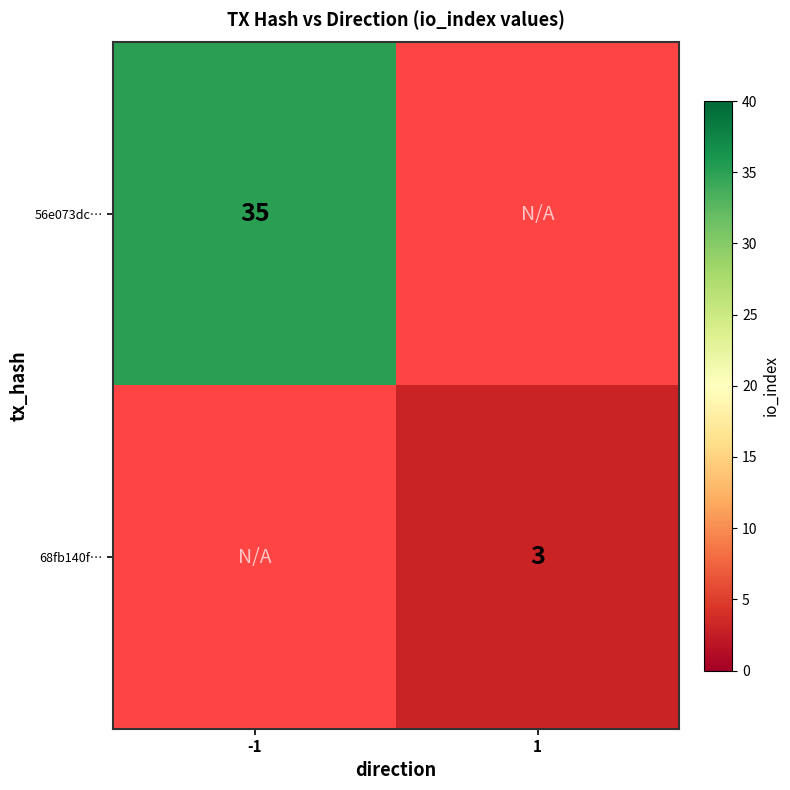

The 68fb140f… series shows 1 at 1. True or false?

False